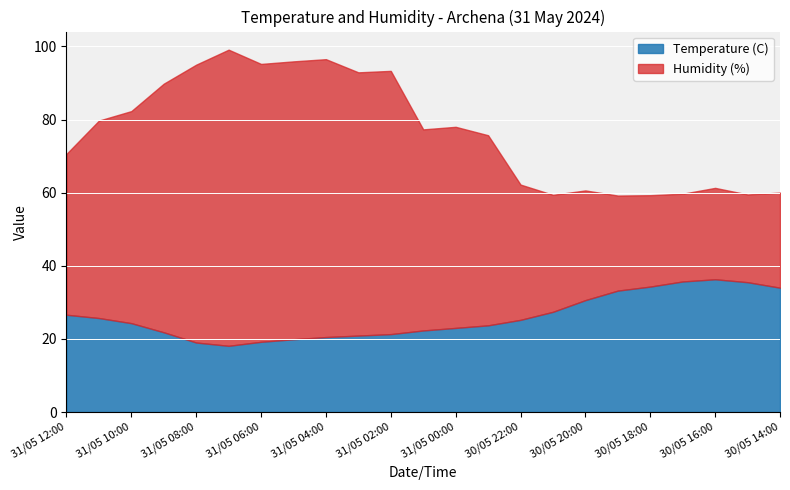

What is the total value across all series at 30/05 16:00?

61.3